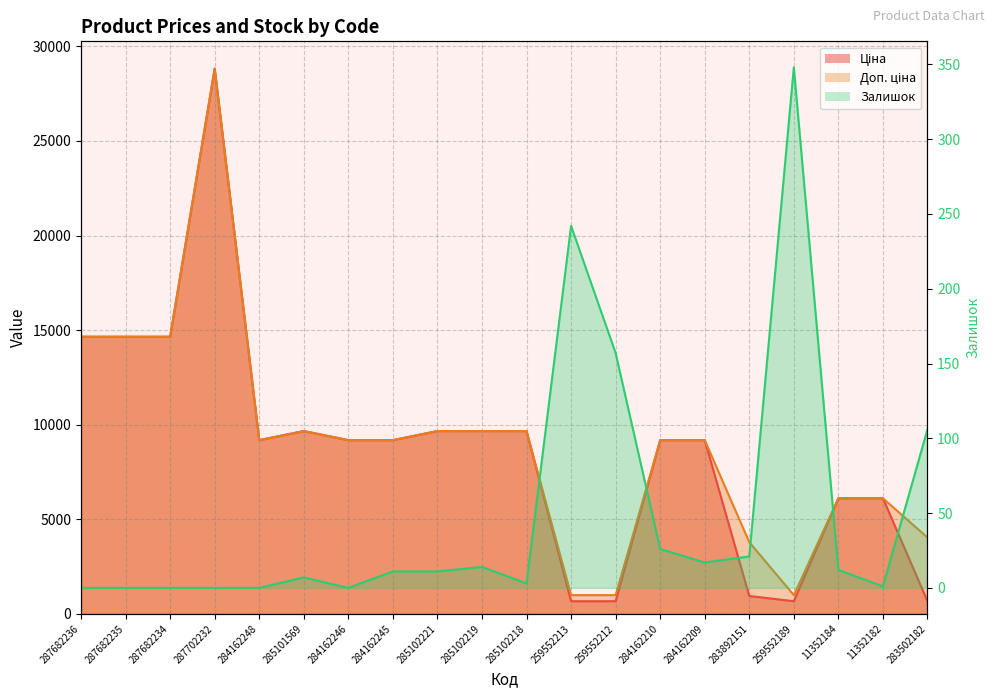

Which series has the largest range (max minus min)?

Ціна